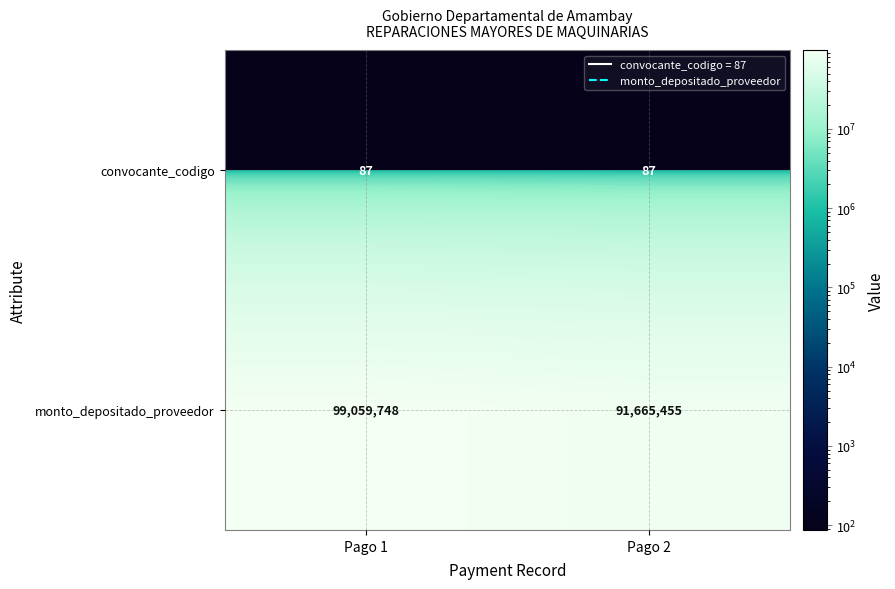

Reading right to left, list all the values displayed in this chart.

convocante_codigo: Pago 2=87	Pago 1=87
monto_depositado_proveedor: Pago 2=91665455	Pago 1=99059748